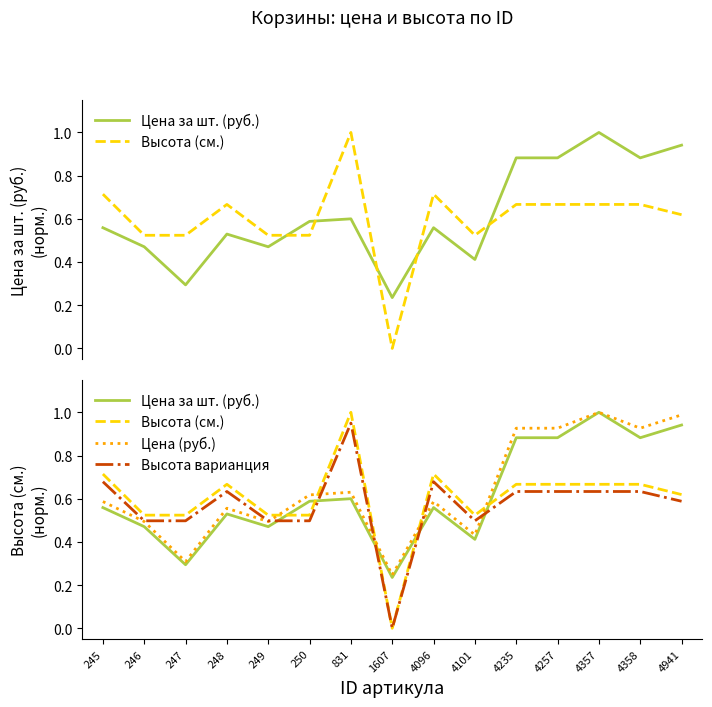

What is the sum of the Цена (руб.) values at 4096 and 245?

1.2